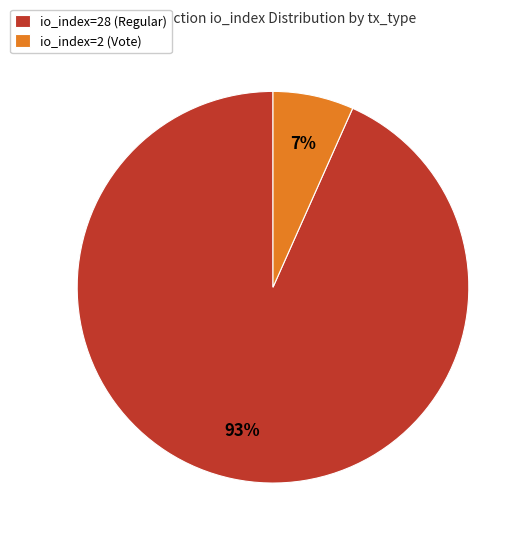

Which slice is the smallest?

io_index=2 (Vote)